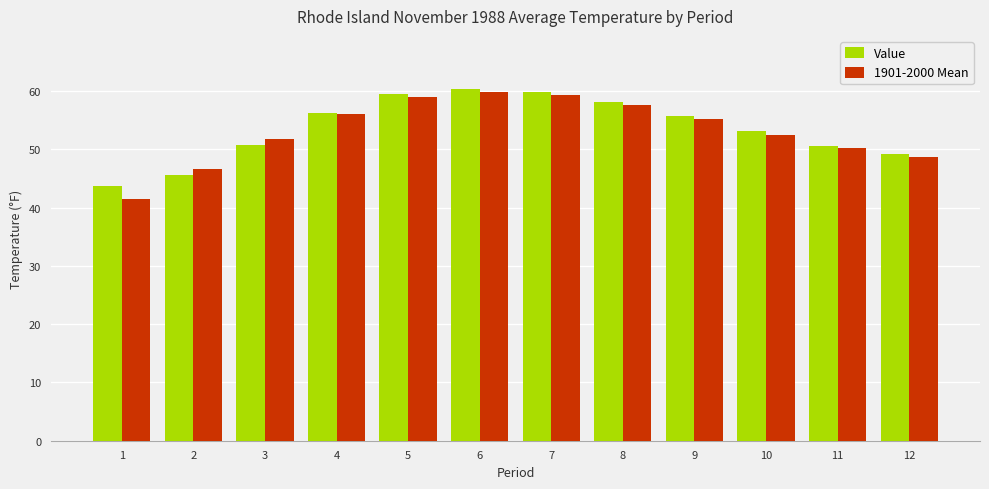

The Value series shows 88.8 at 11. True or false?

False